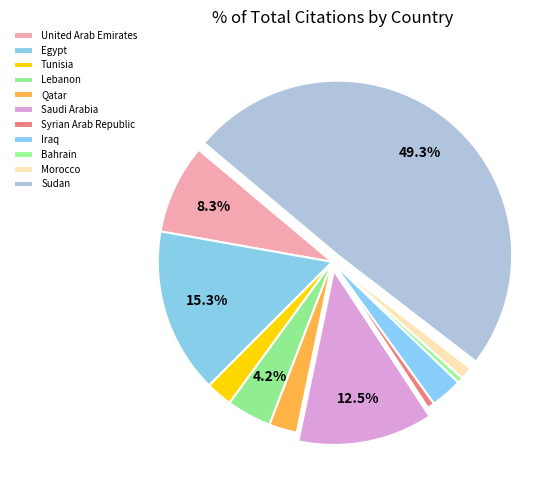

What is the ratio of the value at Morocco to the value at Saudi Arabia?

0.1